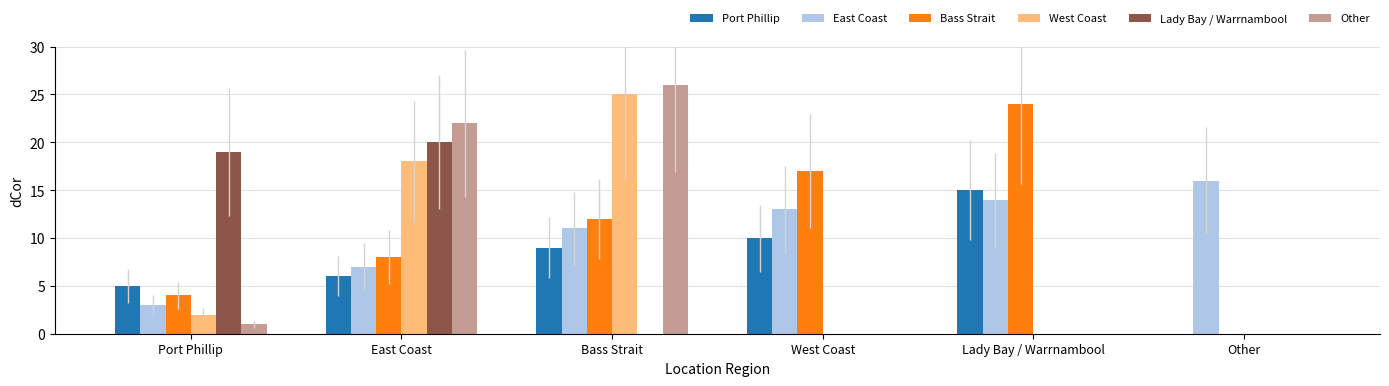

Reading left to right, list all the values displayed in this chart.

Port Phillip: Port Phillip=5	East Coast=6	Bass Strait=9	West Coast=10	Lady Bay / Warrnambool=15	Other=0
East Coast: Port Phillip=3	East Coast=7	Bass Strait=11	West Coast=13	Lady Bay / Warrnambool=14	Other=16
Bass Strait: Port Phillip=4	East Coast=8	Bass Strait=12	West Coast=17	Lady Bay / Warrnambool=24	Other=0
West Coast: Port Phillip=2	East Coast=18	Bass Strait=25	West Coast=0	Lady Bay / Warrnambool=0	Other=0
Lady Bay / Warrnambool: Port Phillip=19	East Coast=20	Bass Strait=0	West Coast=0	Lady Bay / Warrnambool=0	Other=0
Other: Port Phillip=1	East Coast=22	Bass Strait=26	West Coast=0	Lady Bay / Warrnambool=0	Other=0